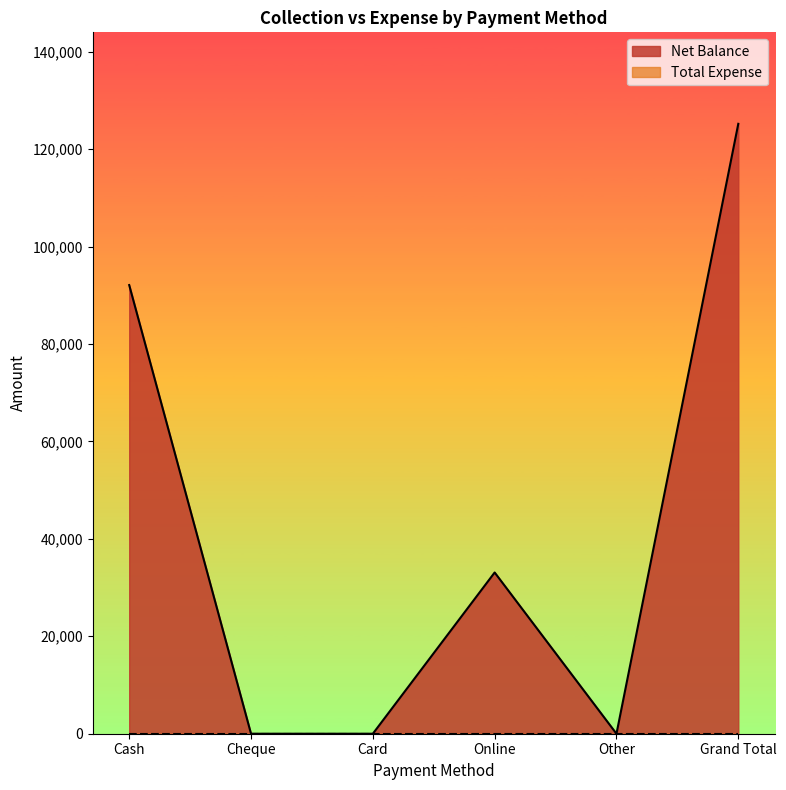

List the labels in order of value, largest first.

Grand Total, Cash, Online, Cheque, Card, Other